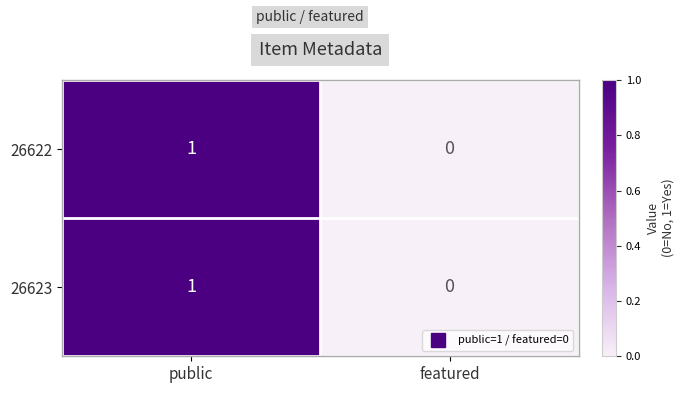

Where is 26623 nearest to the value 0?

featured